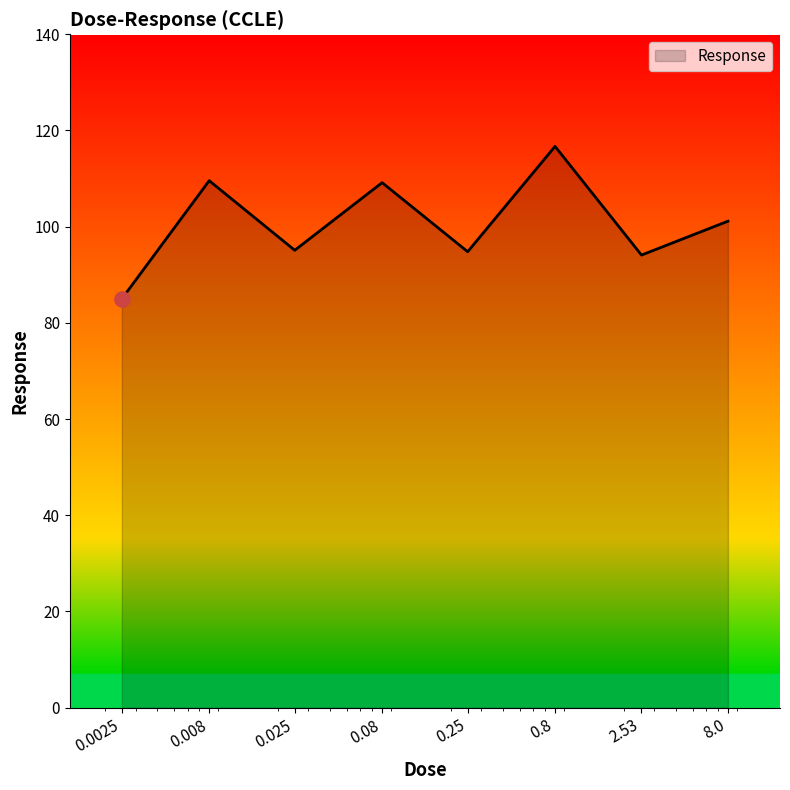

What is the sum of all values?

805.6